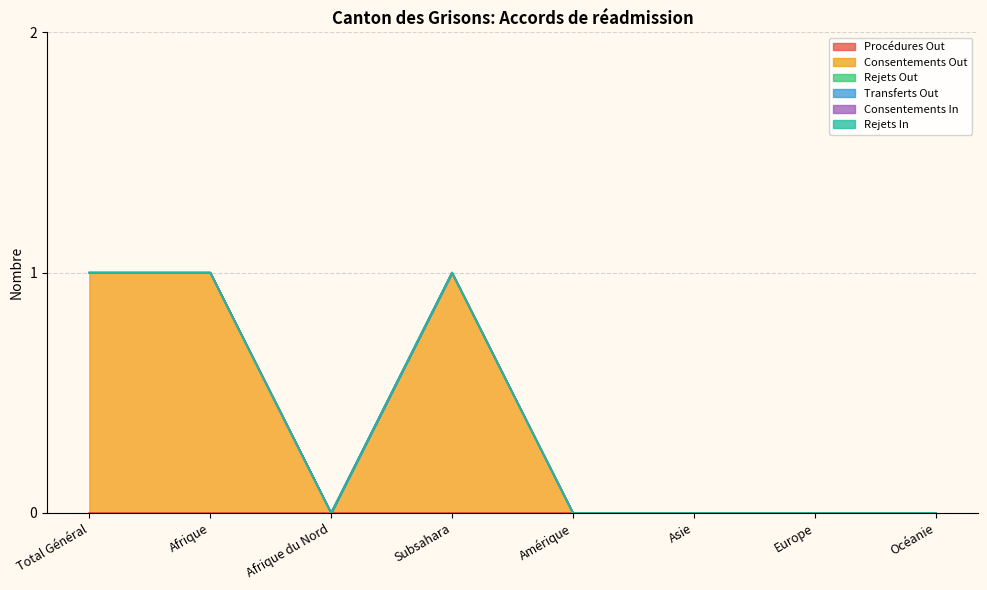

Is the value of Transferts Out at Asie greater than the value of Rejets Out at Amérique?

No